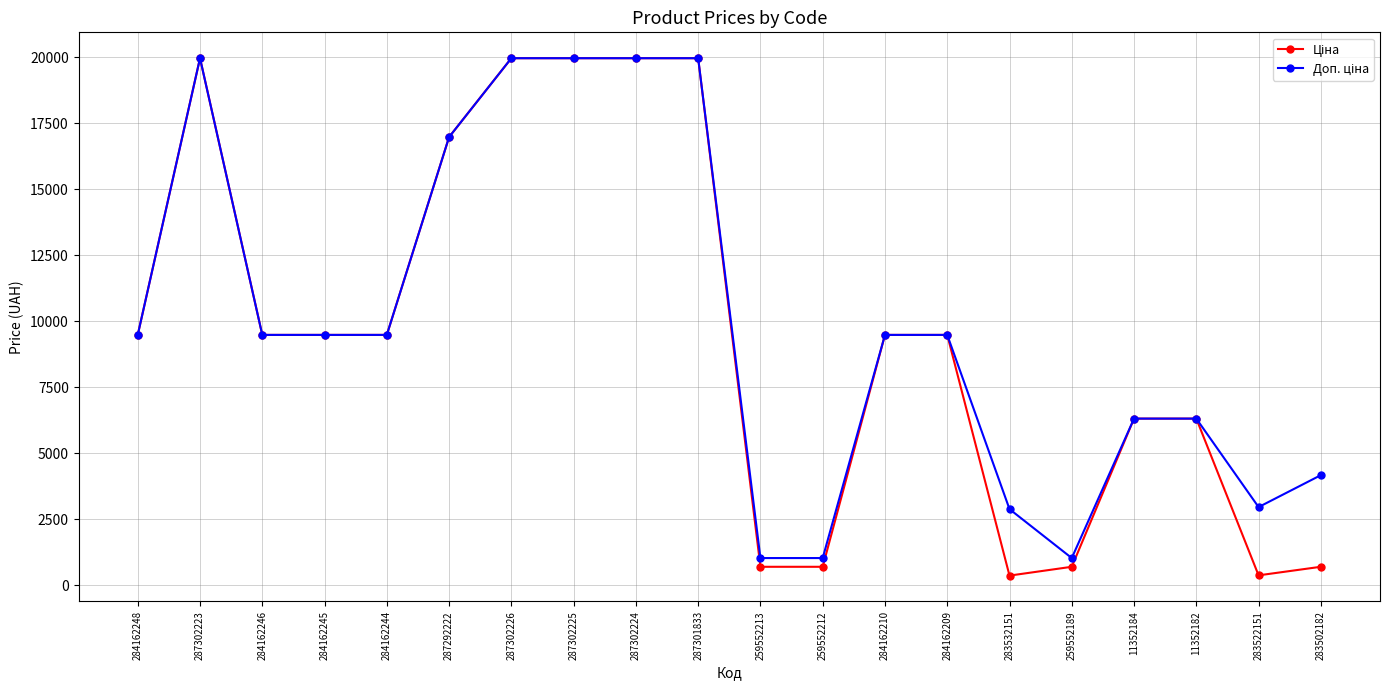

What is the label of the 6th point from the left?

287292222